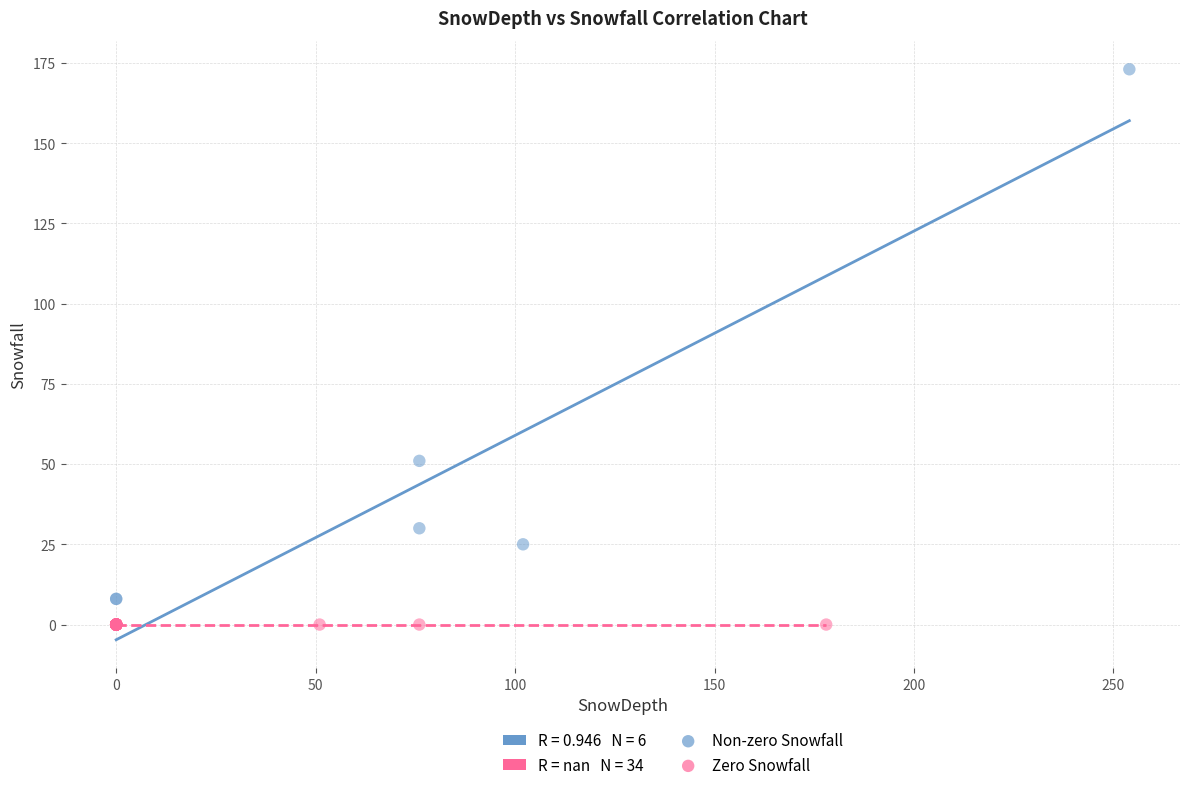

Which series contains the highest Y value?

Non-zero Snowfall